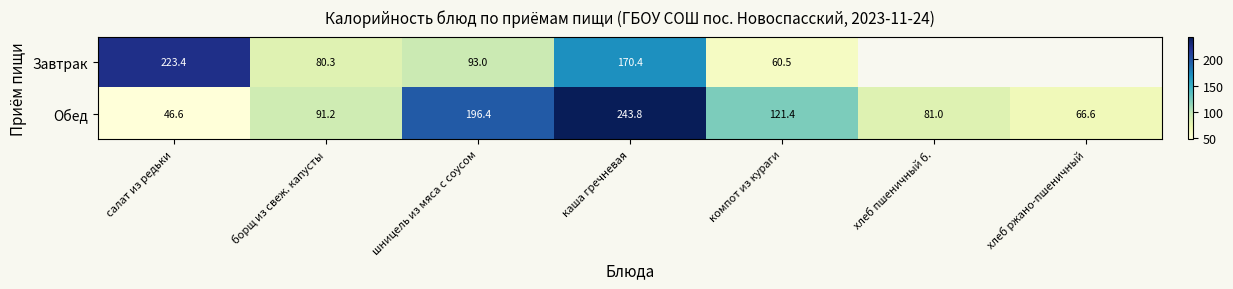

The Завтрак series shows 372.0 at салат из редьки. True or false?

False